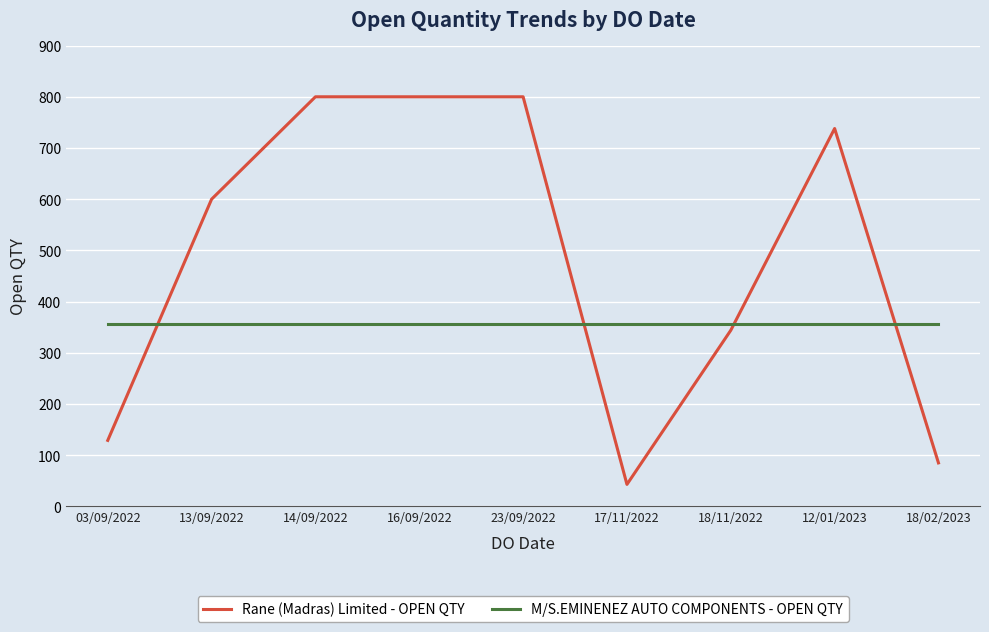

True or false: M/S.EMINENEZ AUTO COMPONENTS - OPEN QTY has a value of 357 at 17/11/2022.

True